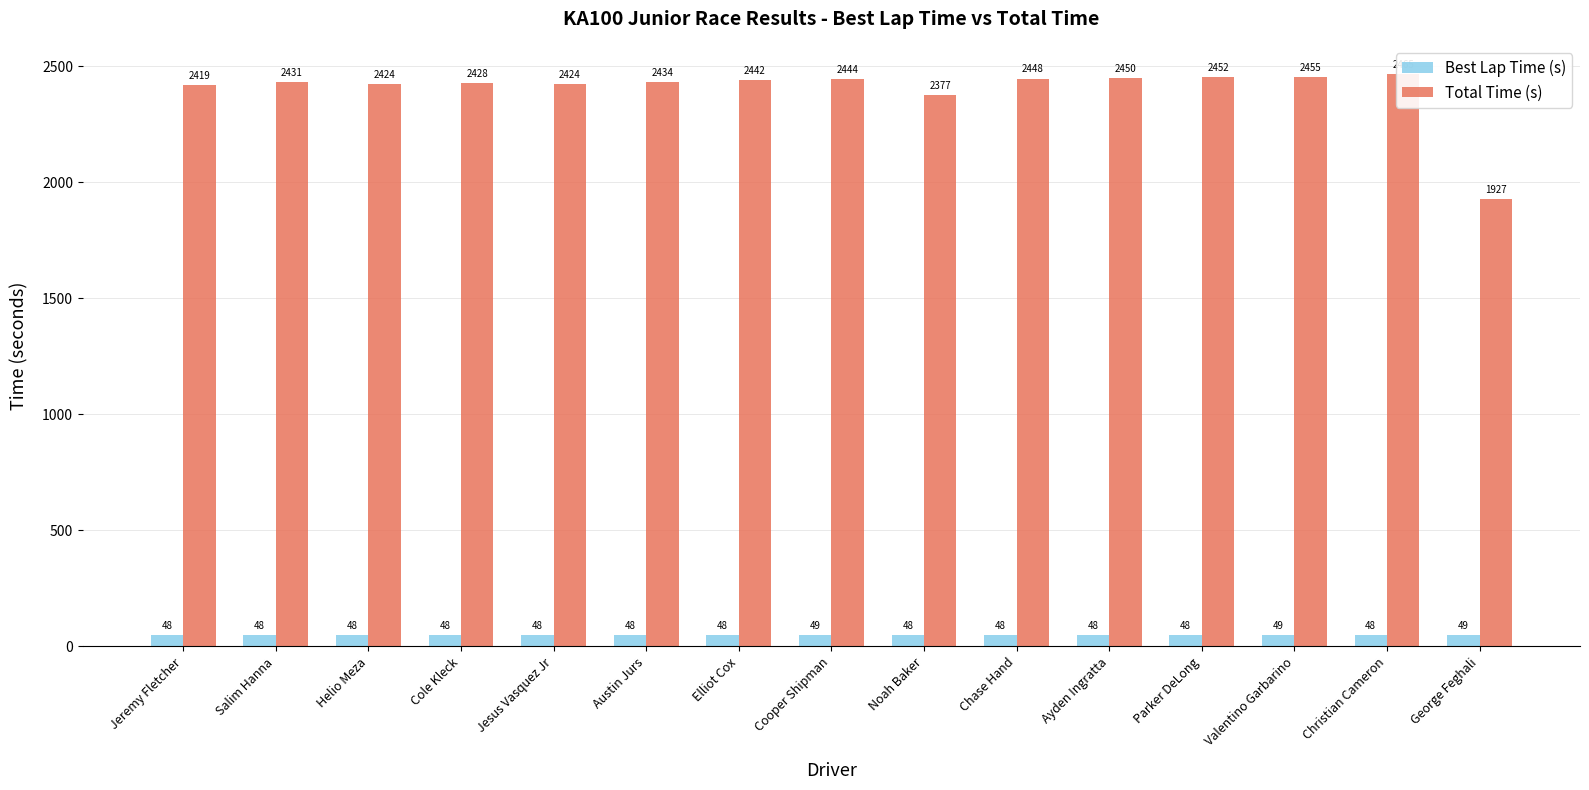

Between Jeremy Fletcher and Ayden Ingratta, which series saw the biggest shift?

Total Time (s)